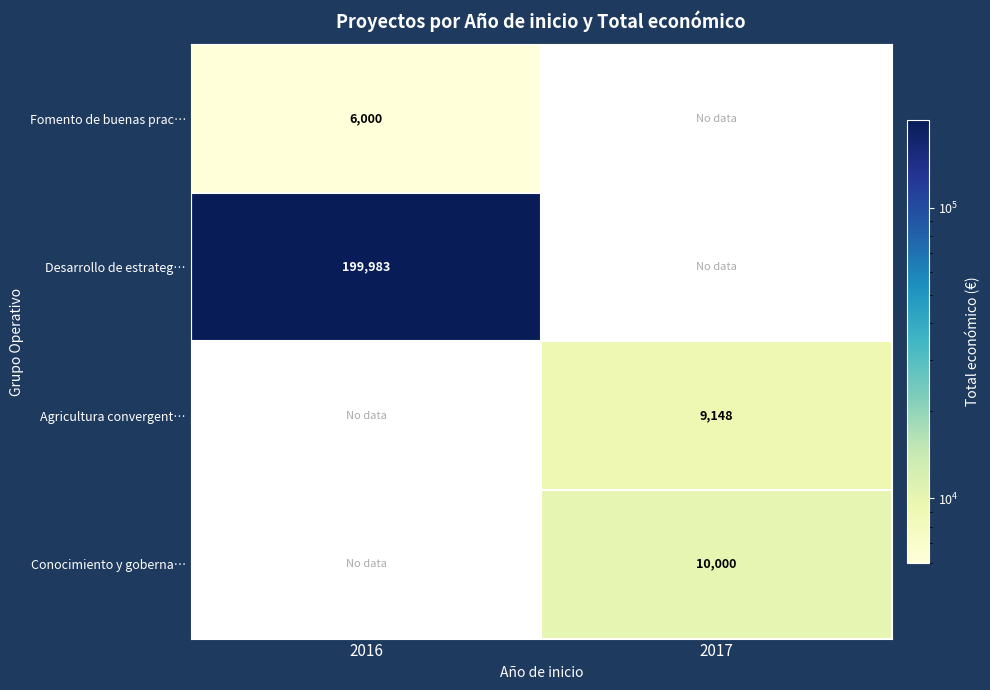

The value of Fomento de buenas prac… at 2016 is 4032. True or false?

False